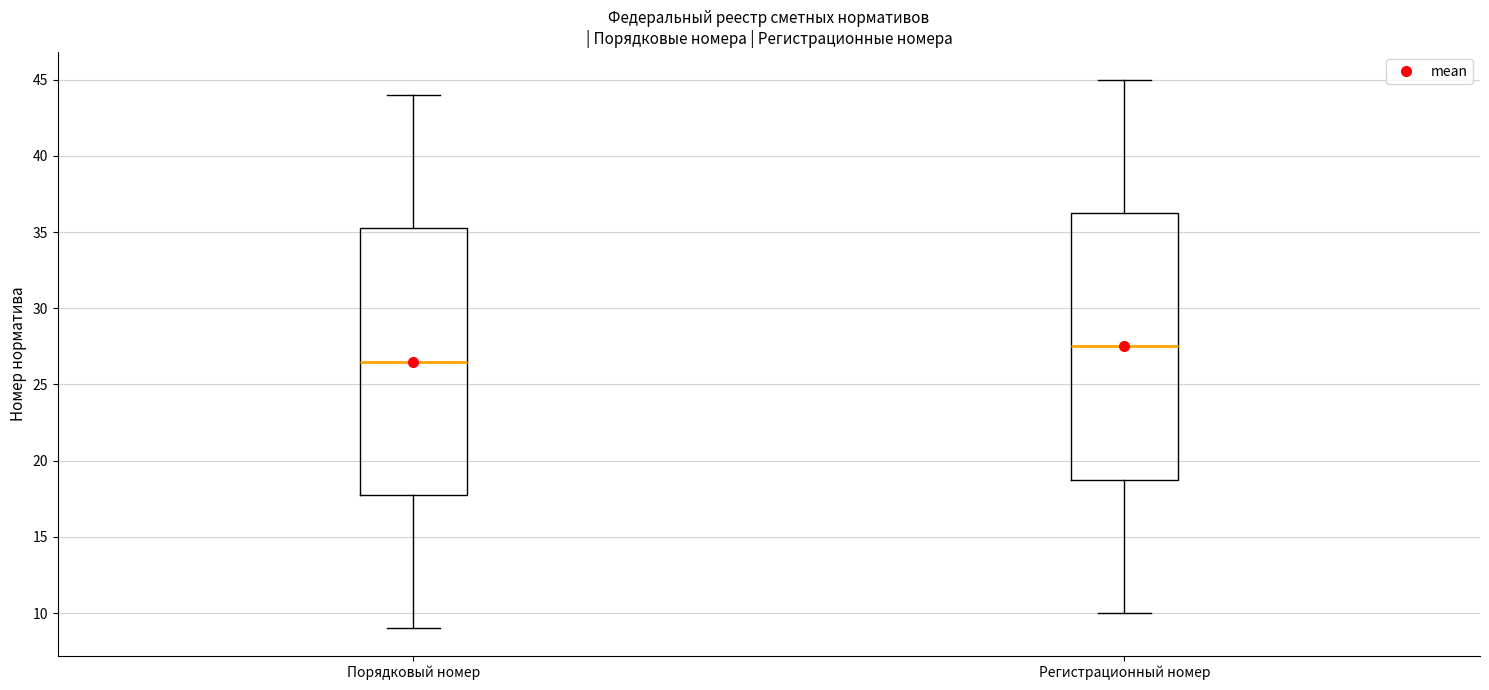

Which box has the lowest median line?

Порядковый номер